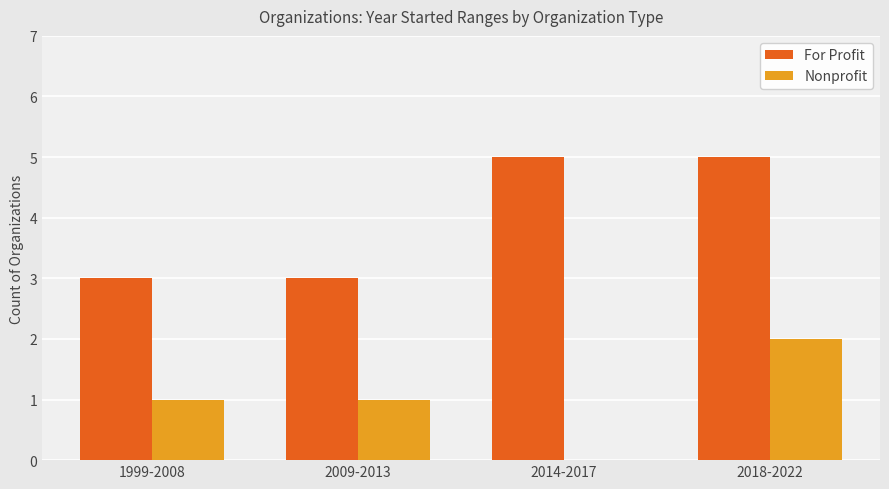

What is the greatest value displayed?

5